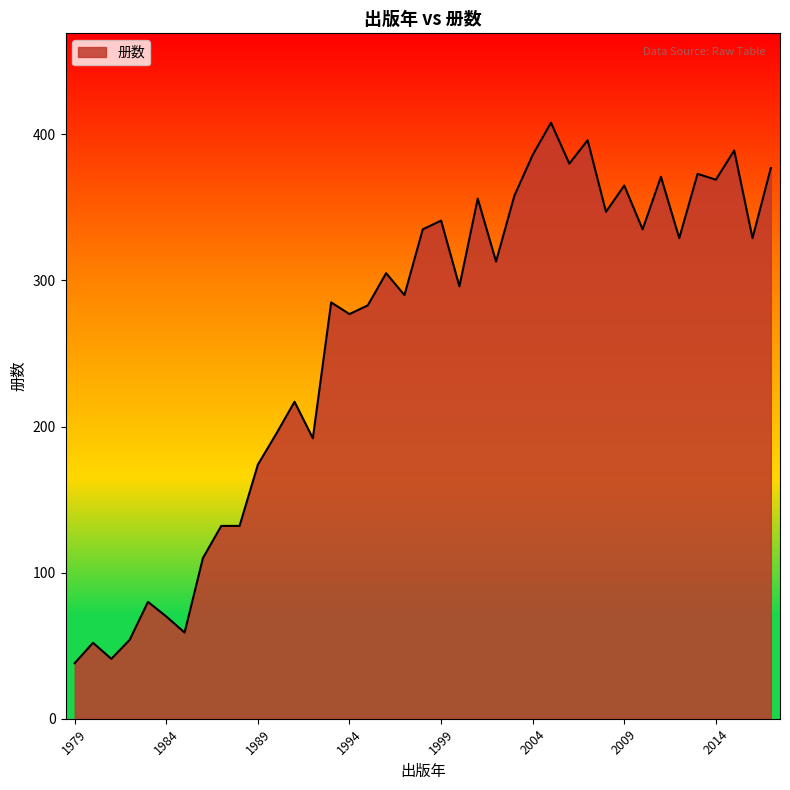

What is the difference between the maximum and minimum values?

370